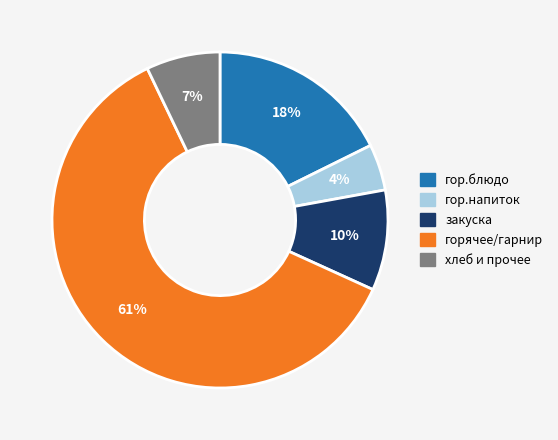

To the nearest percent, what is the difference between the largest and smallest slice percentages?

57%